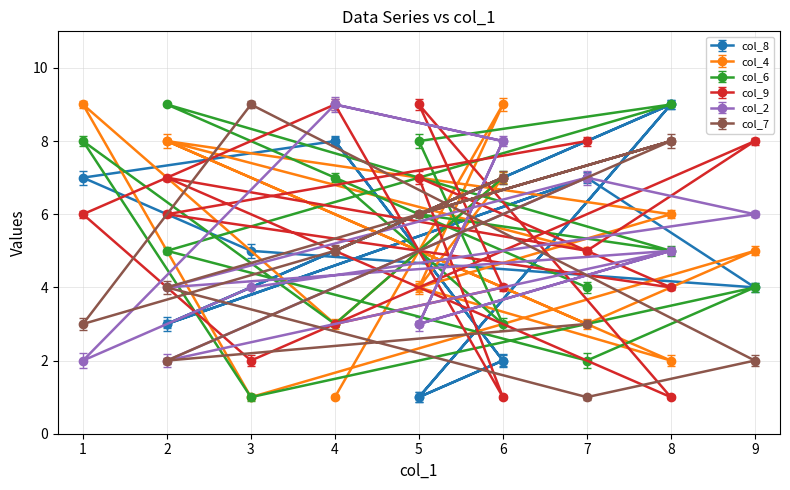

Reading left to right, transcribe all the data shown in this chart.

col_8: 4=8	6=2	5=1	8=9	2=3	7=7	9=4	3=5	1=7	4=8	6=2	5=1	8=9	2=3	7=7
col_4: 4=1	6=9	5=4	8=2	2=8	7=3	9=5	3=1	1=9	4=3	6=7	5=4	8=6	2=8	7=5
col_6: 4=7	6=3	5=8	8=9	2=5	7=2	9=4	3=1	1=8	4=3	6=7	5=6	8=5	2=9	7=4
col_9: 4=3	6=4	5=9	8=1	2=7	7=5	9=8	3=2	1=6	4=9	6=1	5=7	8=4	2=6	7=8
col_2: 4=9	6=8	5=3	8=5	2=2	7=7	9=6	3=4	1=2	4=9	6=8	5=3	8=5	2=4	7=7
col_7: 4=5	6=7	5=6	8=8	2=4	7=1	9=2	3=9	1=3	4=5	6=7	5=6	8=8	2=2	7=3